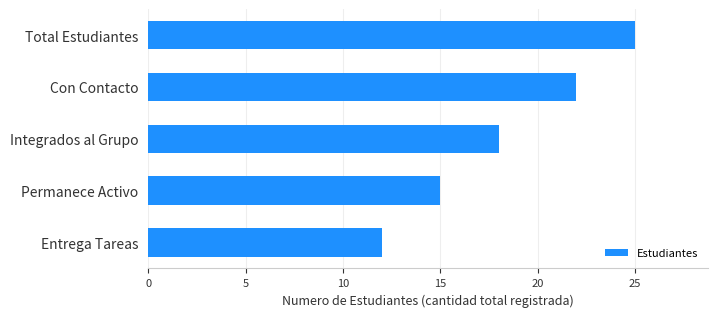

Count the number of categories in the chart.

5